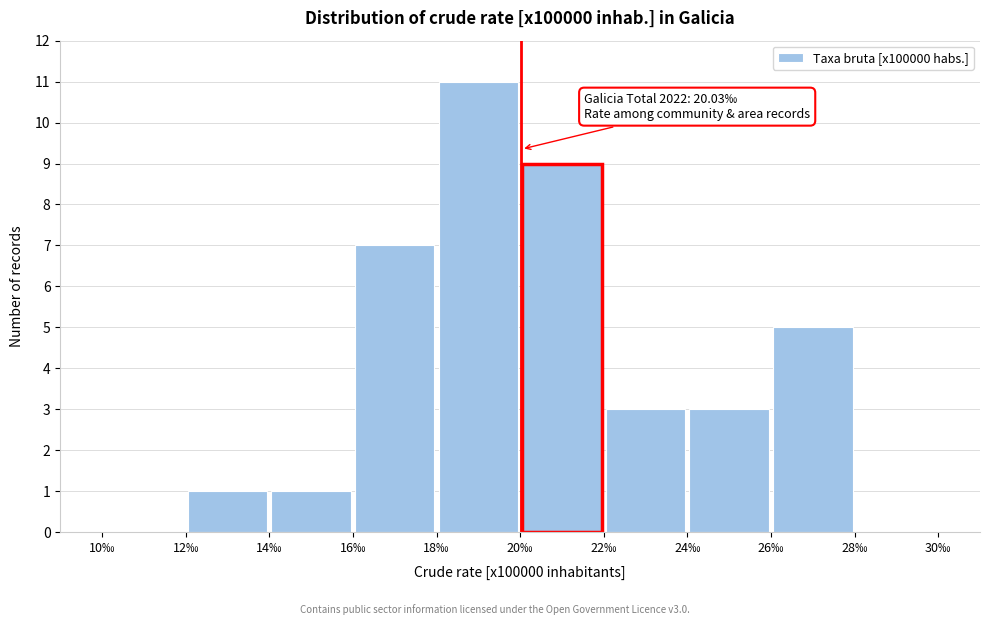

Which range on the x-axis has the tallest bar?

18 to 20